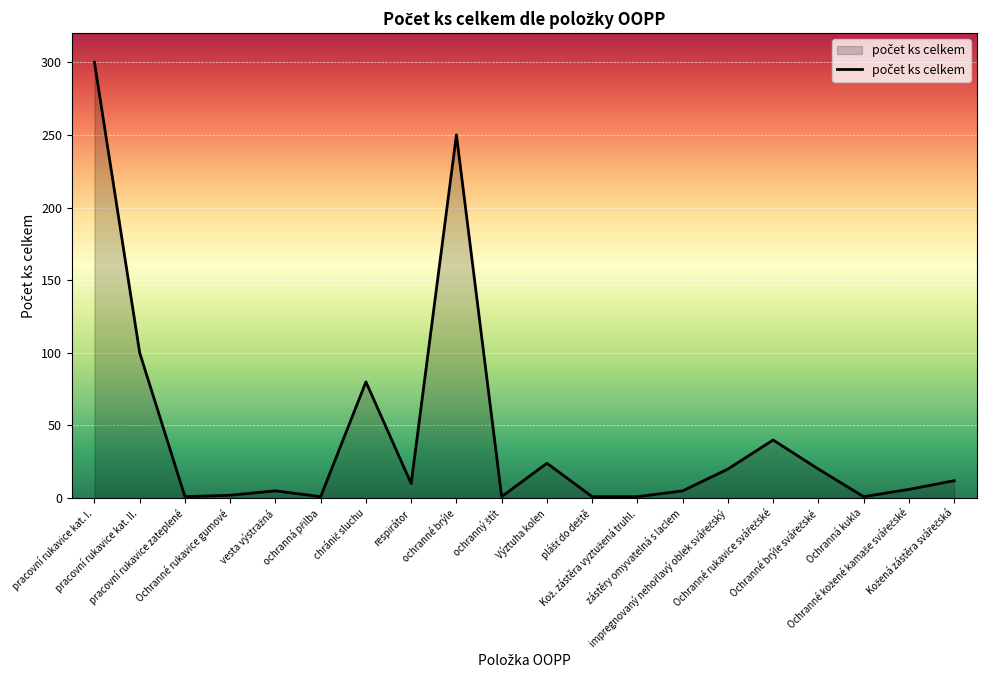

What is the greatest value displayed?

300